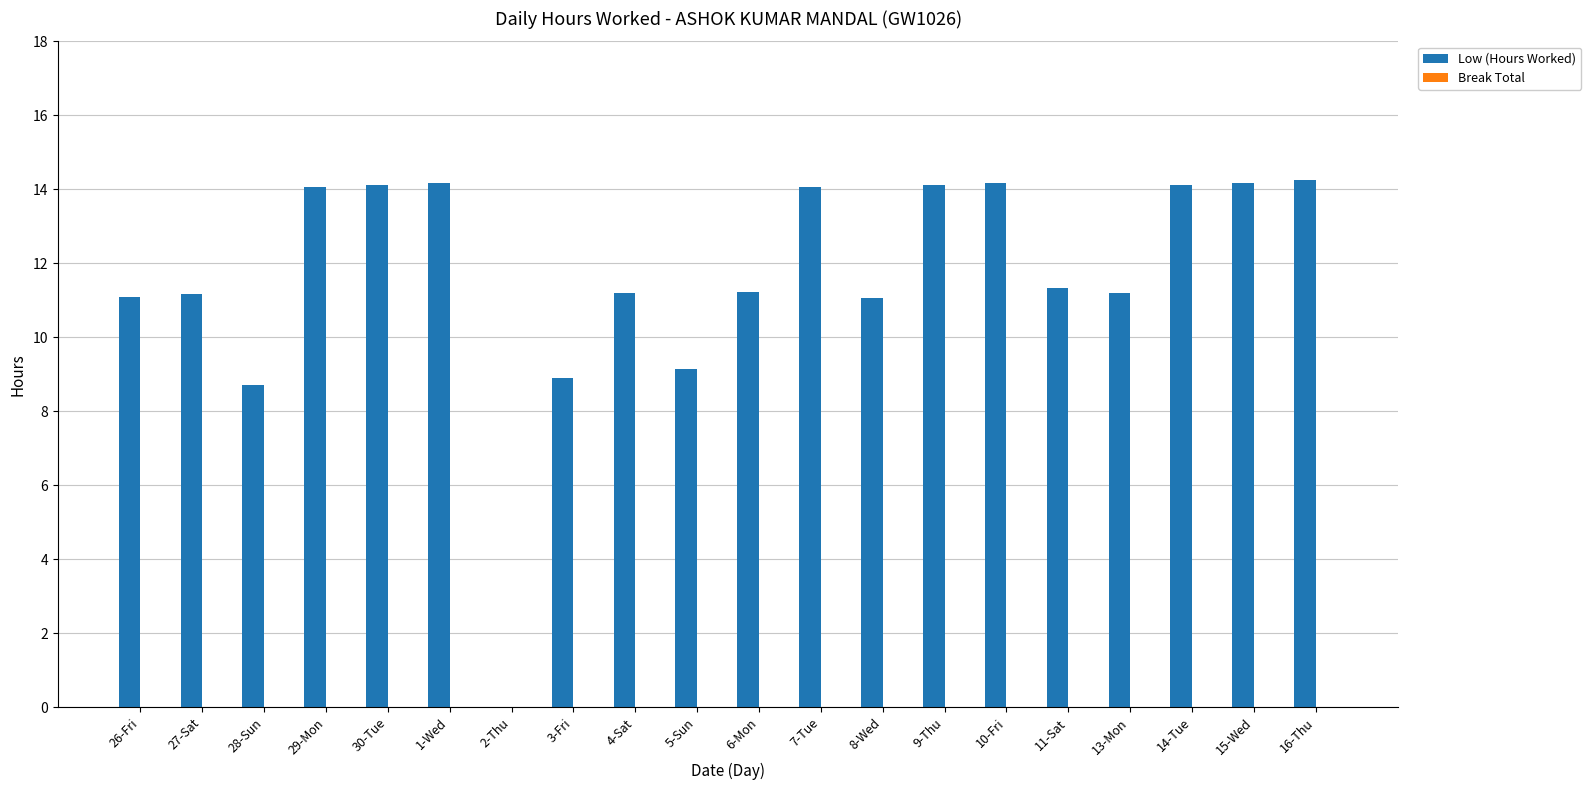

Read the value at 7-Tue.

14.1